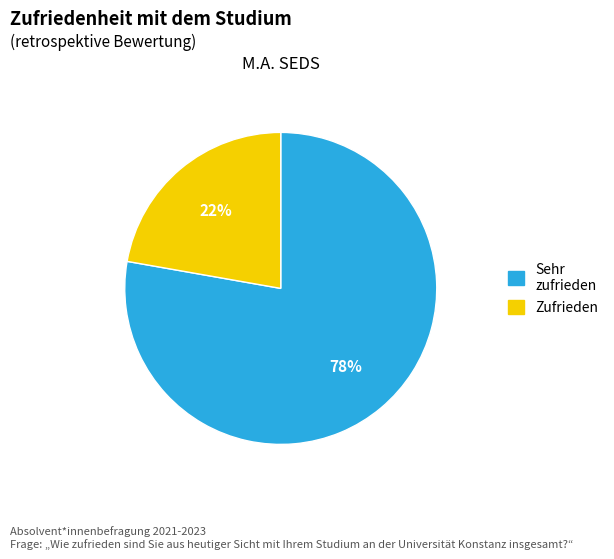

Is there a majority slice in this chart?

Yes